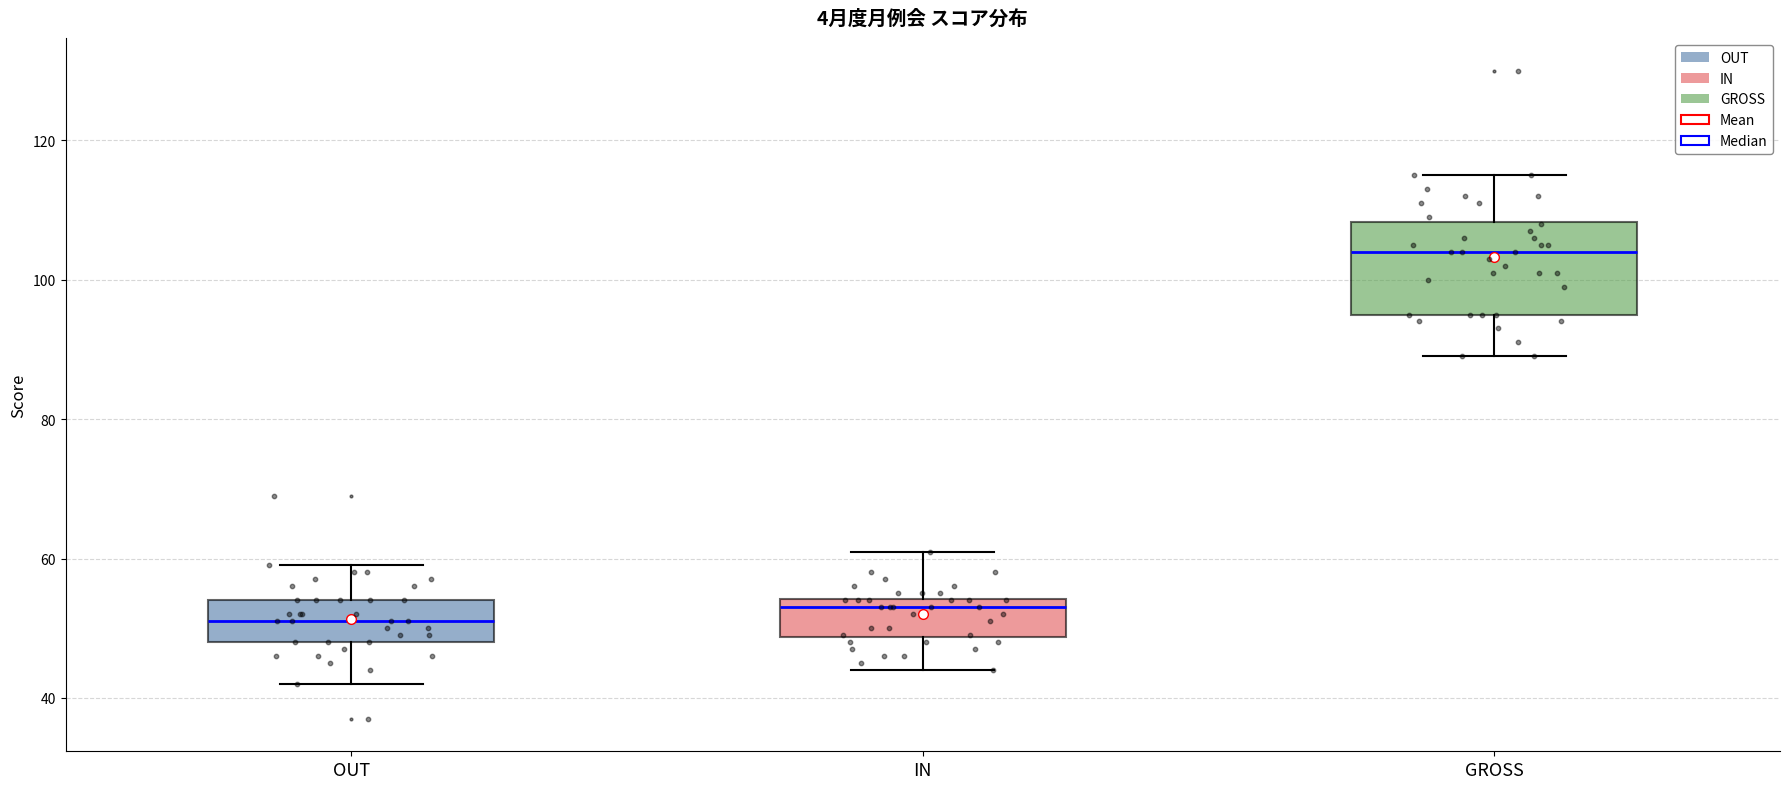

Which box is the tallest, from its lower edge to its upper edge?

GROSS